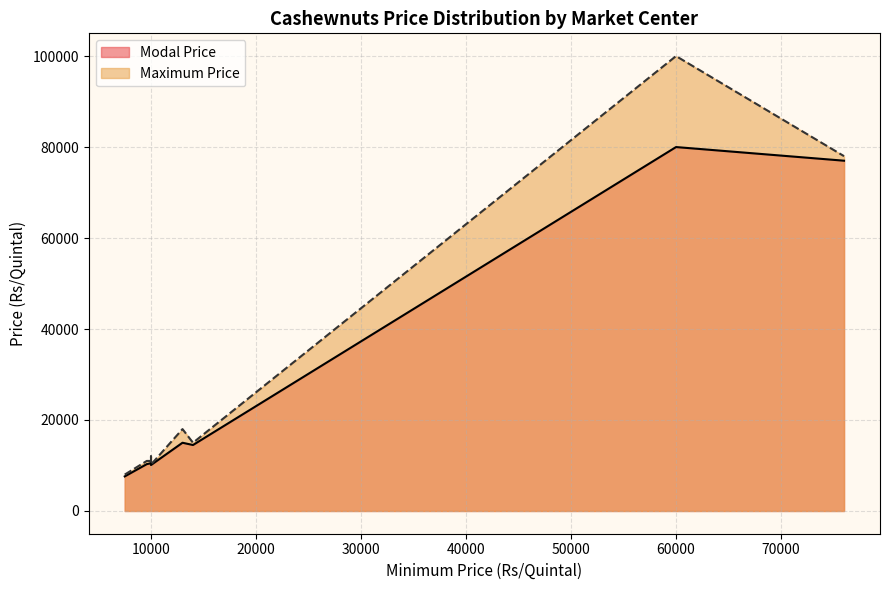

True or false: Maximum Price and Modal Price cross at least once.

False